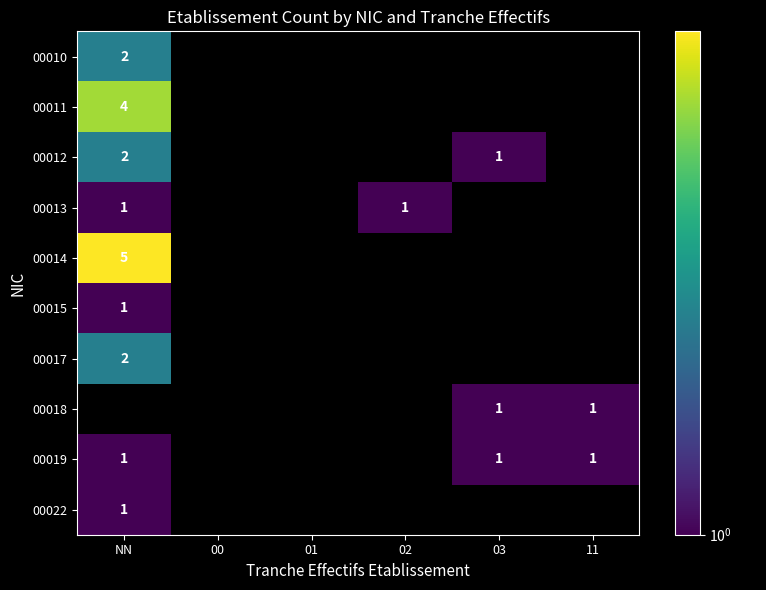

Rank the series by their maximum value, from highest to lowest.

00014, 00011, 00010, 00012, 00017, 00013, 00015, 00018, 00019, 00022